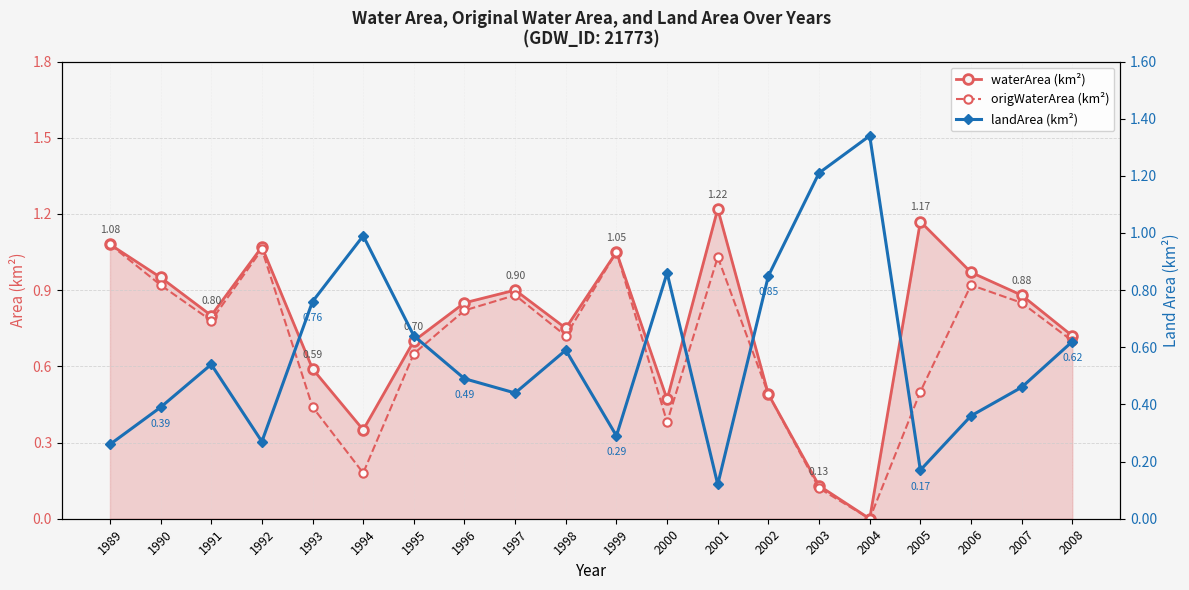

Which series has the largest range (max minus min)?

landArea (km²)